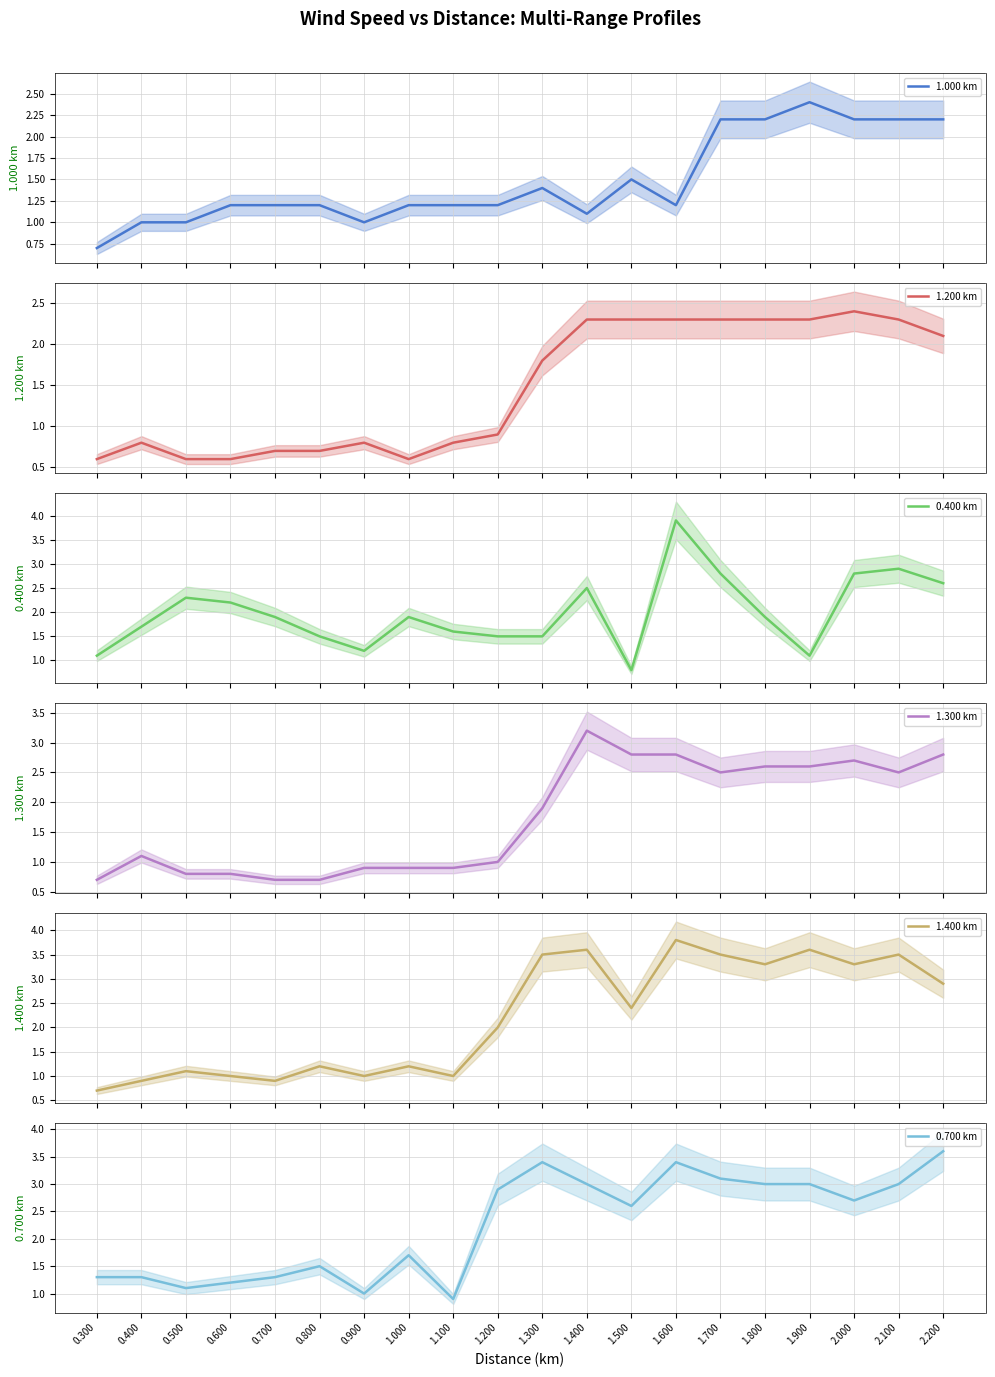

Reading left to right, transcribe all the data shown in this chart.

1.000 km: 0.300=0.7	0.400=1.0	0.500=1.0	0.600=1.2	0.700=1.2	0.800=1.2	0.900=1.0	1.000=1.2	1.100=1.2	1.200=1.2	1.300=1.4	1.400=1.1	1.500=1.5	1.600=1.2	1.700=2.2	1.800=2.2	1.900=2.4	2.000=2.2	2.100=2.2	2.200=2.2
1.200 km: 0.300=0.6	0.400=0.8	0.500=0.6	0.600=0.6	0.700=0.7	0.800=0.7	0.900=0.8	1.000=0.6	1.100=0.8	1.200=0.9	1.300=1.8	1.400=2.3	1.500=2.3	1.600=2.3	1.700=2.3	1.800=2.3	1.900=2.3	2.000=2.4	2.100=2.3	2.200=2.1
0.400 km: 0.300=1.1	0.400=1.7	0.500=2.3	0.600=2.2	0.700=1.9	0.800=1.5	0.900=1.2	1.000=1.9	1.100=1.6	1.200=1.5	1.300=1.5	1.400=2.5	1.500=0.8	1.600=3.9	1.700=2.8	1.800=1.9	1.900=1.1	2.000=2.8	2.100=2.9	2.200=2.6
1.300 km: 0.300=0.7	0.400=1.1	0.500=0.8	0.600=0.8	0.700=0.7	0.800=0.7	0.900=0.9	1.000=0.9	1.100=0.9	1.200=1.0	1.300=1.9	1.400=3.2	1.500=2.8	1.600=2.8	1.700=2.5	1.800=2.6	1.900=2.6	2.000=2.7	2.100=2.5	2.200=2.8
1.400 km: 0.300=0.7	0.400=0.9	0.500=1.1	0.600=1.0	0.700=0.9	0.800=1.2	0.900=1.0	1.000=1.2	1.100=1.0	1.200=2.0	1.300=3.5	1.400=3.6	1.500=2.4	1.600=3.8	1.700=3.5	1.800=3.3	1.900=3.6	2.000=3.3	2.100=3.5	2.200=2.9
0.700 km: 0.300=1.3	0.400=1.3	0.500=1.1	0.600=1.2	0.700=1.3	0.800=1.5	0.900=1.0	1.000=1.7	1.100=0.9	1.200=2.9	1.300=3.4	1.400=3.0	1.500=2.6	1.600=3.4	1.700=3.1	1.800=3.0	1.900=3.0	2.000=2.7	2.100=3.0	2.200=3.6